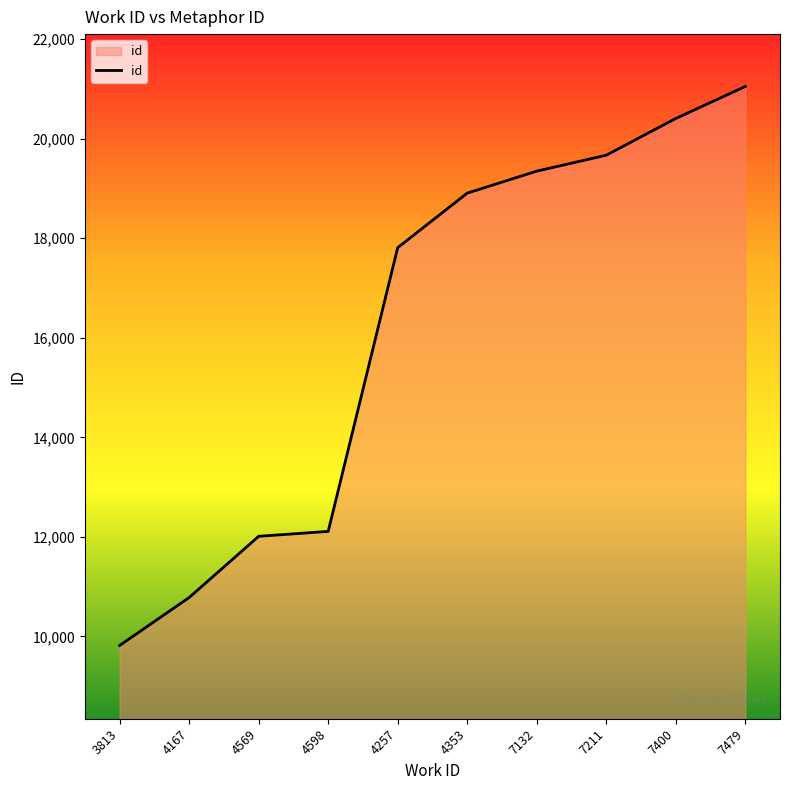

What position from the right is 4569?

8